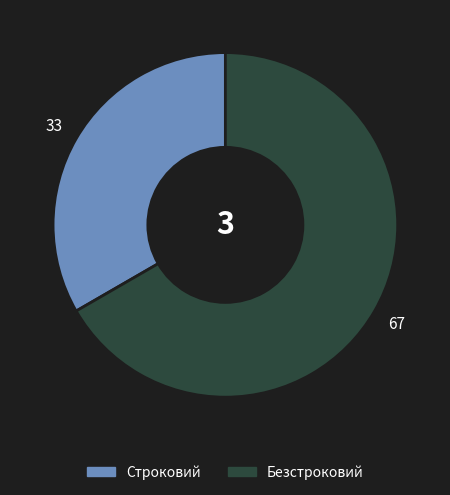

Which category has the biggest portion of the pie?

Безстроковий